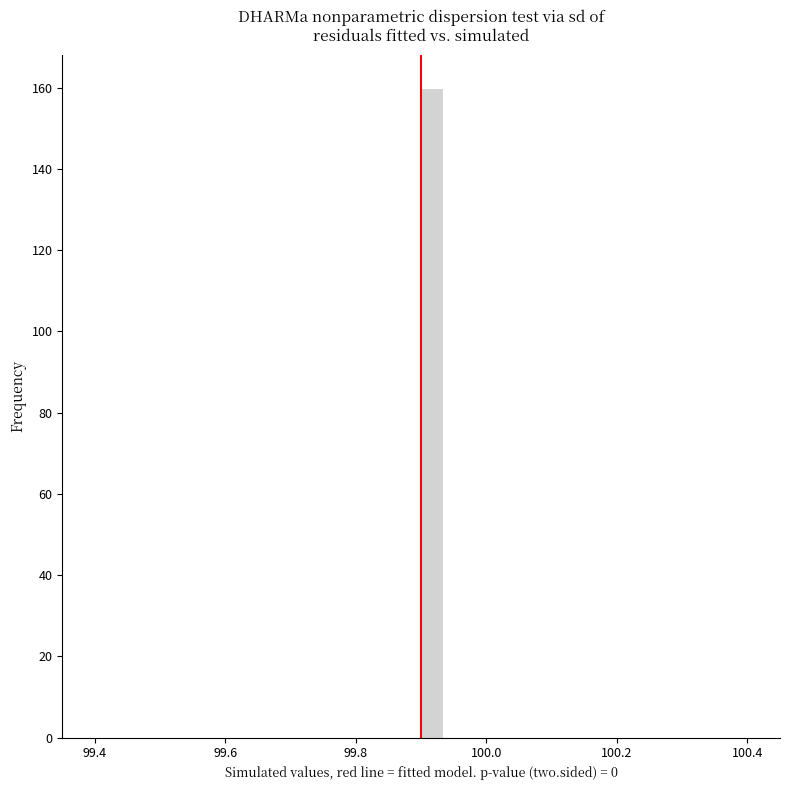

Read against the x-axis, roughly where is the centre of the tallest bar?

99.92